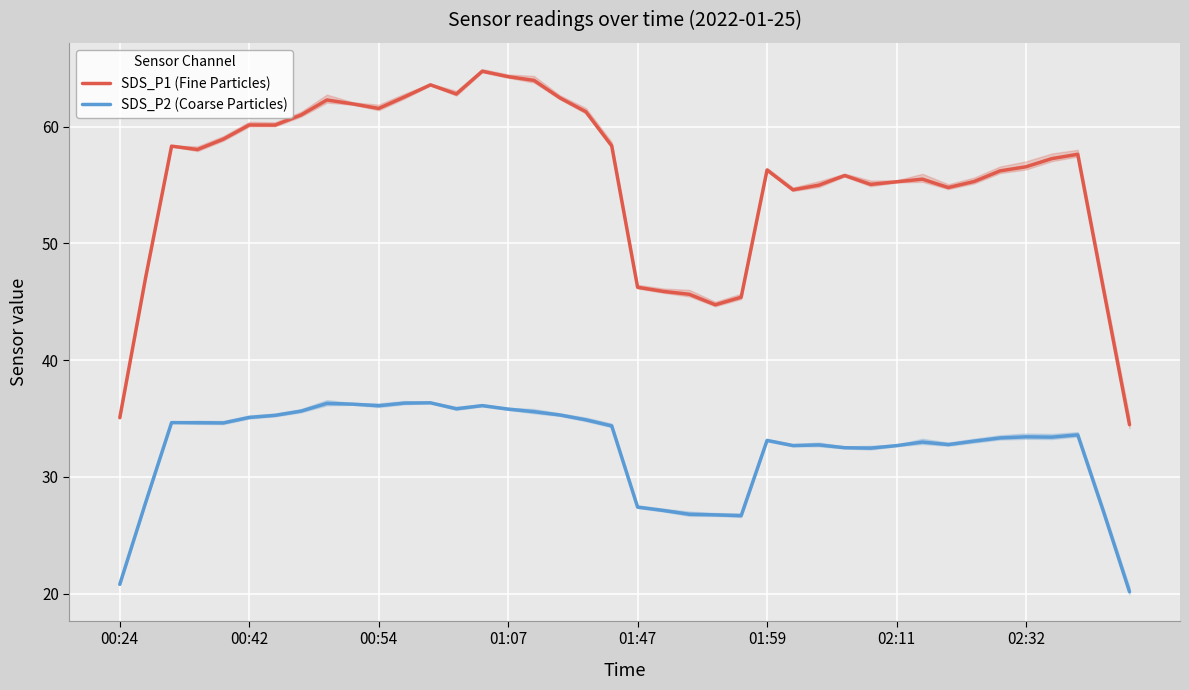

True or false: SDS_P1 (Fine Particles) and SDS_P2 (Coarse Particles) intersect in this chart.

False